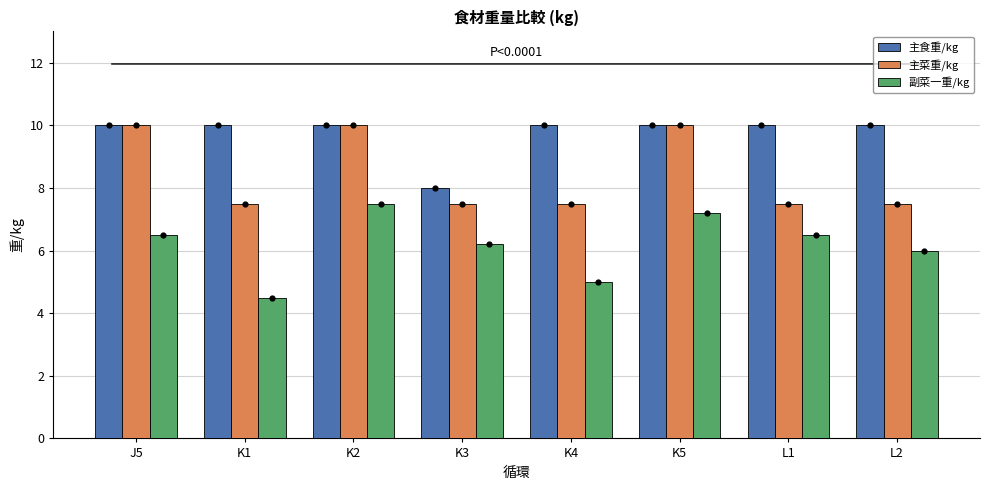

Which series has the largest Y range (max minus min)?

副菜一重/kg